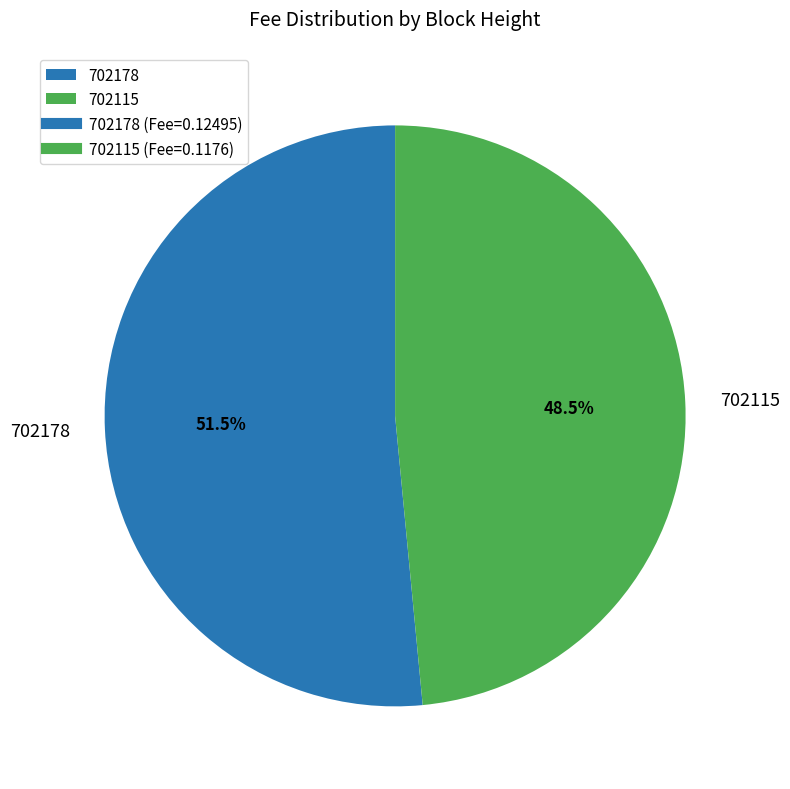

Which slice is the smallest?

702115